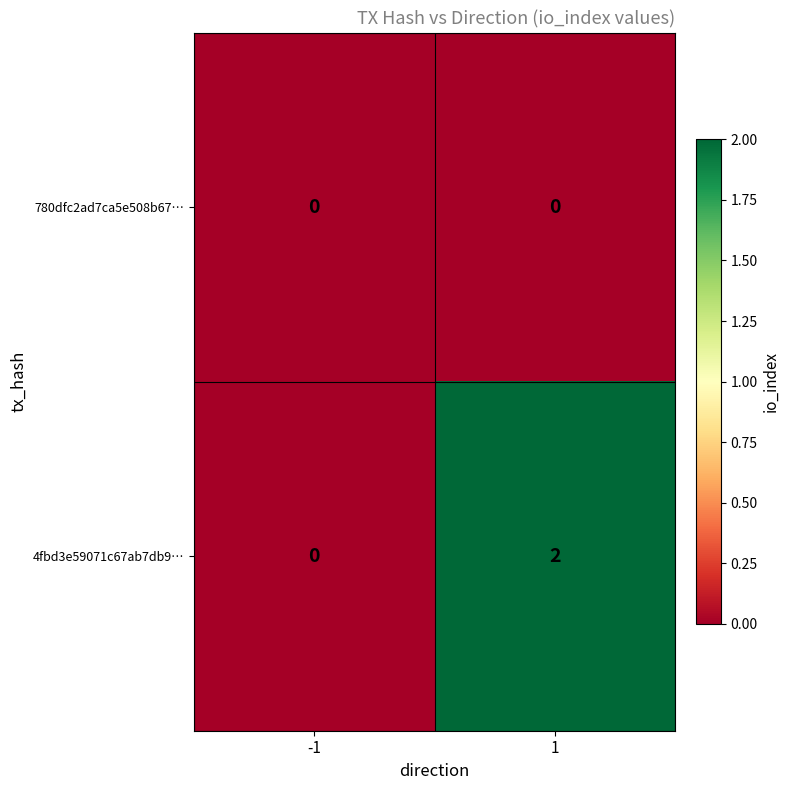

List the series in order of their peak value, lowest first.

780dfc2ad7ca5e508b67…, 4fbd3e59071c67ab7db9…